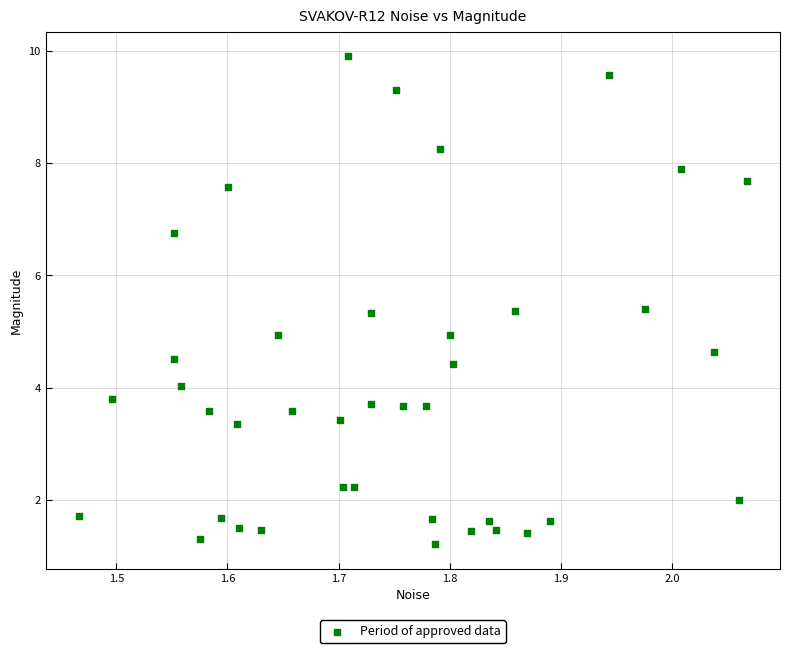

What is the range of X values (max minus min)?

0.6